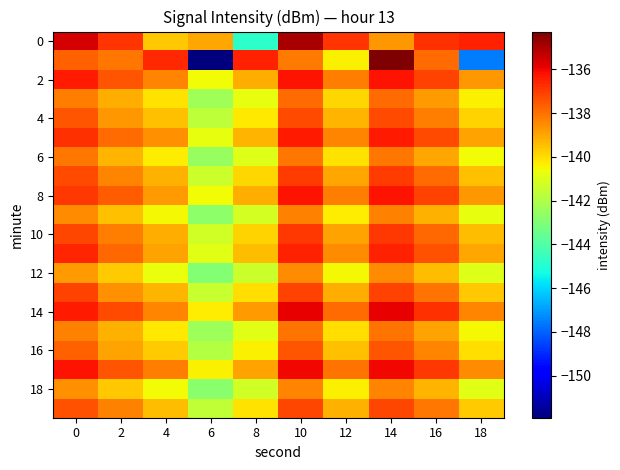

What is the spread (max minus min) of values at 12?

3.6